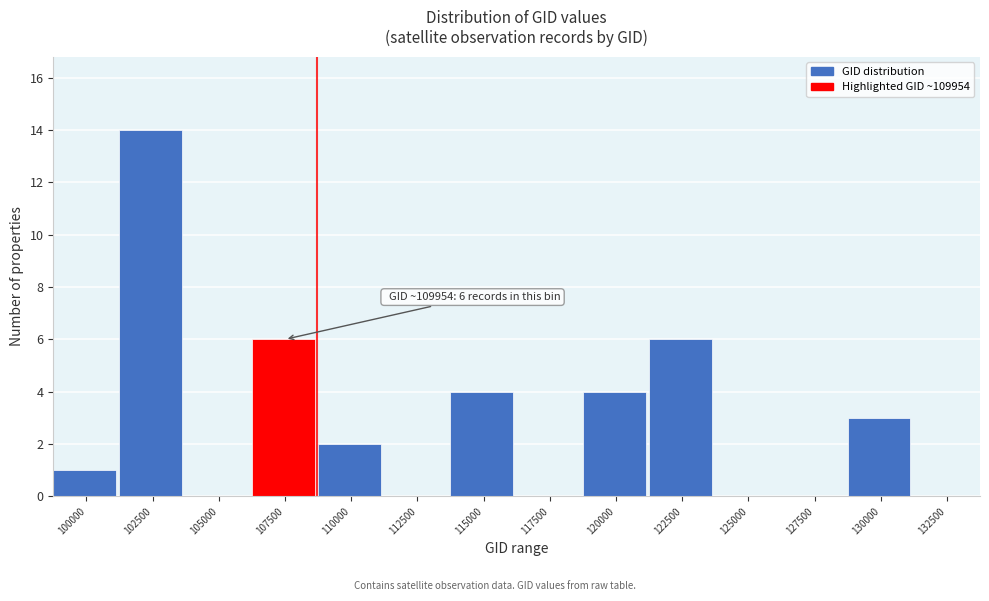

Reading right to left, extract all data points from this chart.

132500=0	130000=3	127500=0	125000=0	122500=6	120000=4	117500=0	115000=4	112500=0	110000=2	107500=6	105000=0	102500=14	100000=1